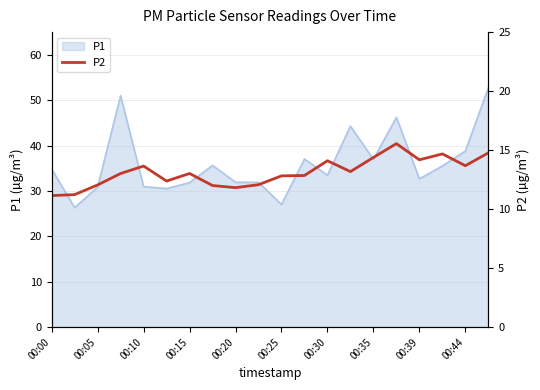

What is the sum of all values?

262.6